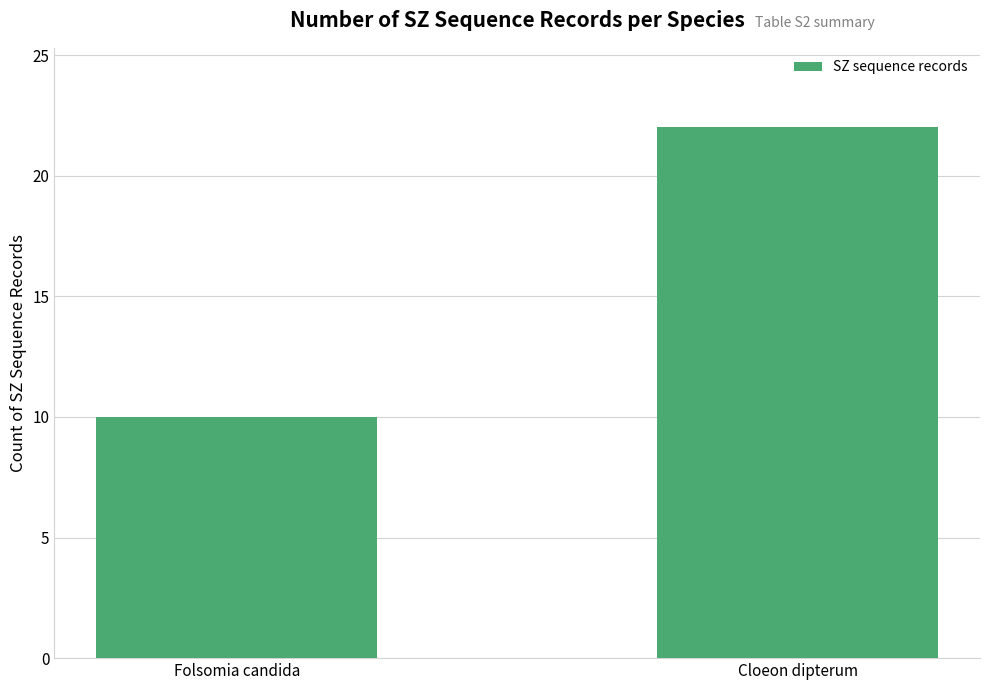

Reading left to right, transcribe all the data shown in this chart.

10	22